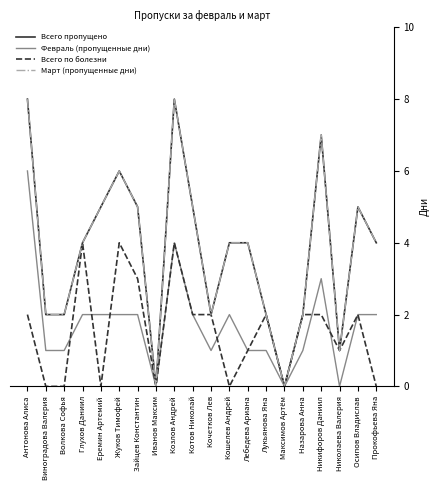

Reading left to right, transcribe all the data shown in this chart.

Всего пропущено: Антонова Алиса=8	Виноградова Валерия=2	Волкова Софья=2	Глухов Даниил=4	Еремин Артемий=5	Жуков Тимофей=6	Зайцев Константин=5	Иванов Максим=0	Козлов Андрей=8	Котов Николай=5	Кочетков Лев=2	Кошелев Андрей=4	Лебедева Ариана=4	Лукьянова Яна=2	Максимов Артём=0	Назарова Анна=2	Никифоров Даниил=7	Николаева Валерия=1	Осипов Владислав=5	Прокофьева Яна=4
Февраль (пропущенные дни): Антонова Алиса=6	Виноградова Валерия=1	Волкова Софья=1	Глухов Даниил=2	Еремин Артемий=2	Жуков Тимофей=2	Зайцев Константин=2	Иванов Максим=0	Козлов Андрей=4	Котов Николай=2	Кочетков Лев=1	Кошелев Андрей=2	Лебедева Ариана=1	Лукьянова Яна=1	Максимов Артём=0	Назарова Анна=1	Никифоров Даниил=3	Николаева Валерия=0	Осипов Владислав=2	Прокофьева Яна=2
Всего по болезни: Антонова Алиса=2	Виноградова Валерия=0	Волкова Софья=0	Глухов Даниил=4	Еремин Артемий=0	Жуков Тимофей=4	Зайцев Константин=3	Иванов Максим=0	Козлов Андрей=4	Котов Николай=2	Кочетков Лев=2	Кошелев Андрей=0	Лебедева Ариана=1	Лукьянова Яна=2	Максимов Артём=0	Назарова Анна=2	Никифоров Даниил=2	Николаева Валерия=1	Осипов Владислав=2	Прокофьева Яна=0
Март (пропущенные дни): Антонова Алиса=8	Виноградова Валерия=2	Волкова Софья=2	Глухов Даниил=4	Еремин Артемий=5	Жуков Тимофей=6	Зайцев Константин=5	Иванов Максим=0	Козлов Андрей=8	Котов Николай=5	Кочетков Лев=2	Кошелев Андрей=4	Лебедева Ариана=4	Лукьянова Яна=2	Максимов Артём=0	Назарова Анна=2	Никифоров Даниил=7	Николаева Валерия=1	Осипов Владислав=5	Прокофьева Яна=4